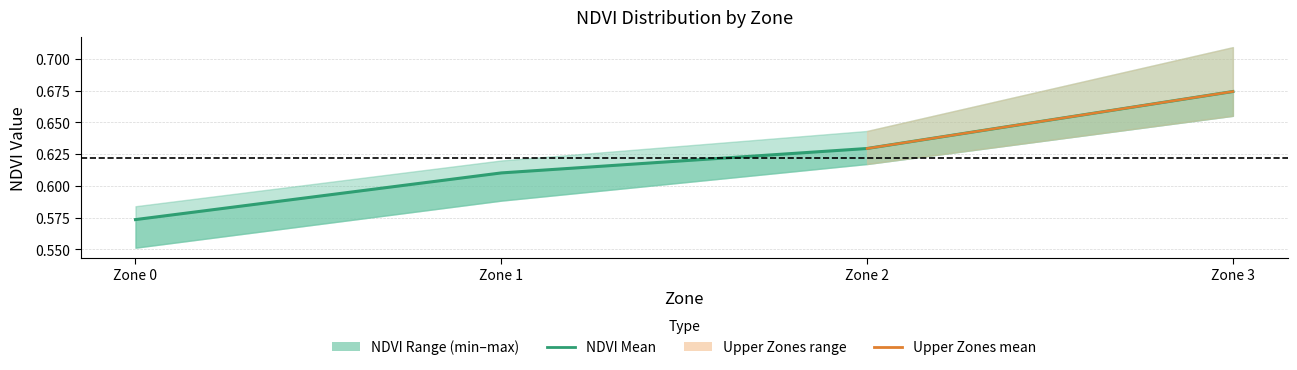

What is the difference between the maximum and second lowest values in the upper series?

0.1